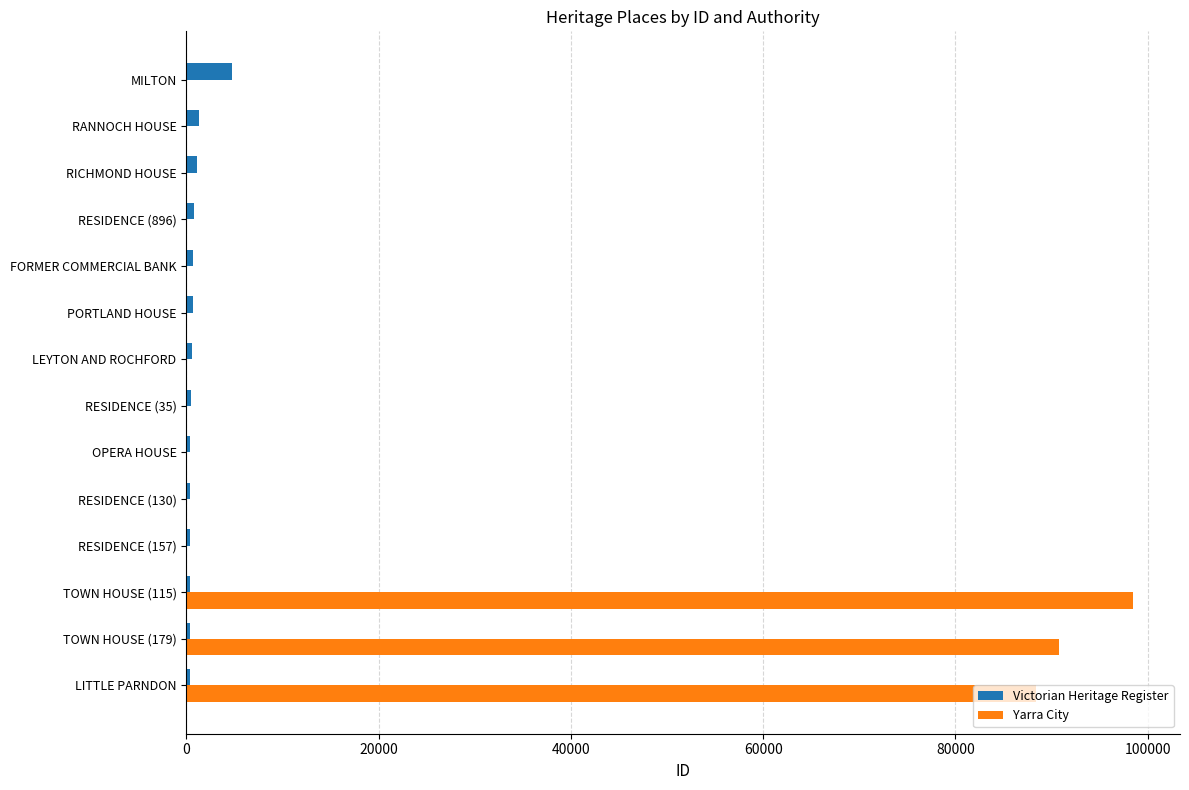

At which label is Yarra City closest to 49220?

LITTLE PARNDON